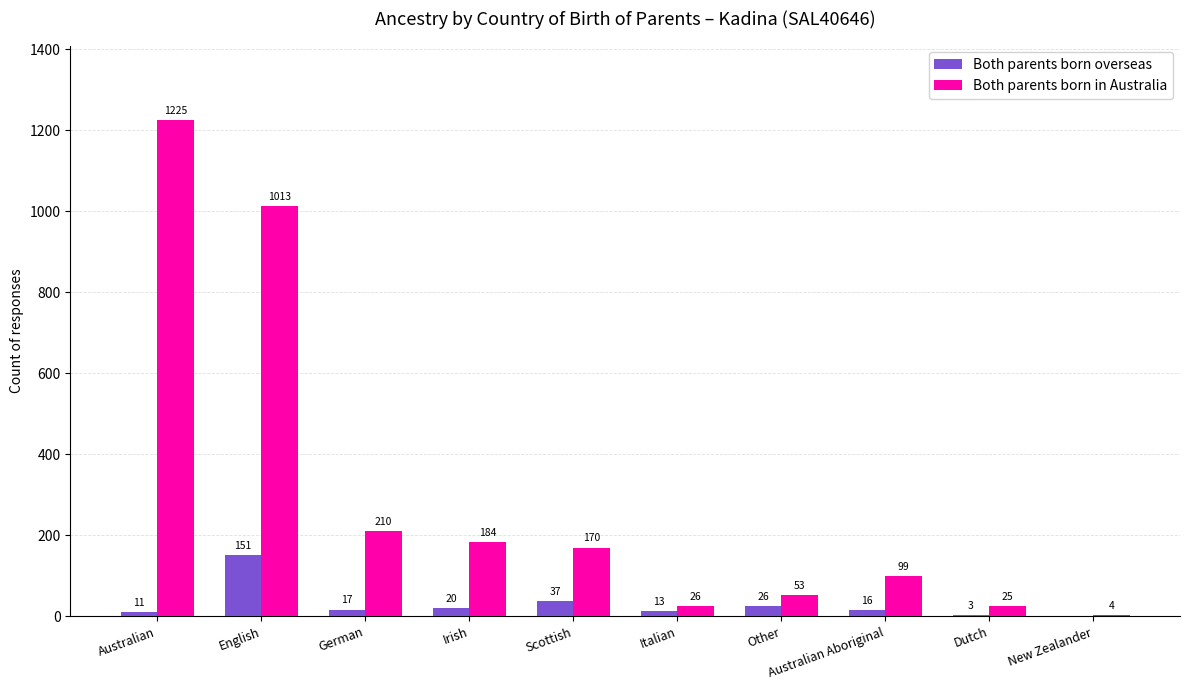

Reading left to right, transcribe all the data shown in this chart.

Both parents born overseas: 11	151	17	20	37	13	26	16	3	0
Both parents born in Australia: 1225	1013	210	184	170	26	53	99	25	4